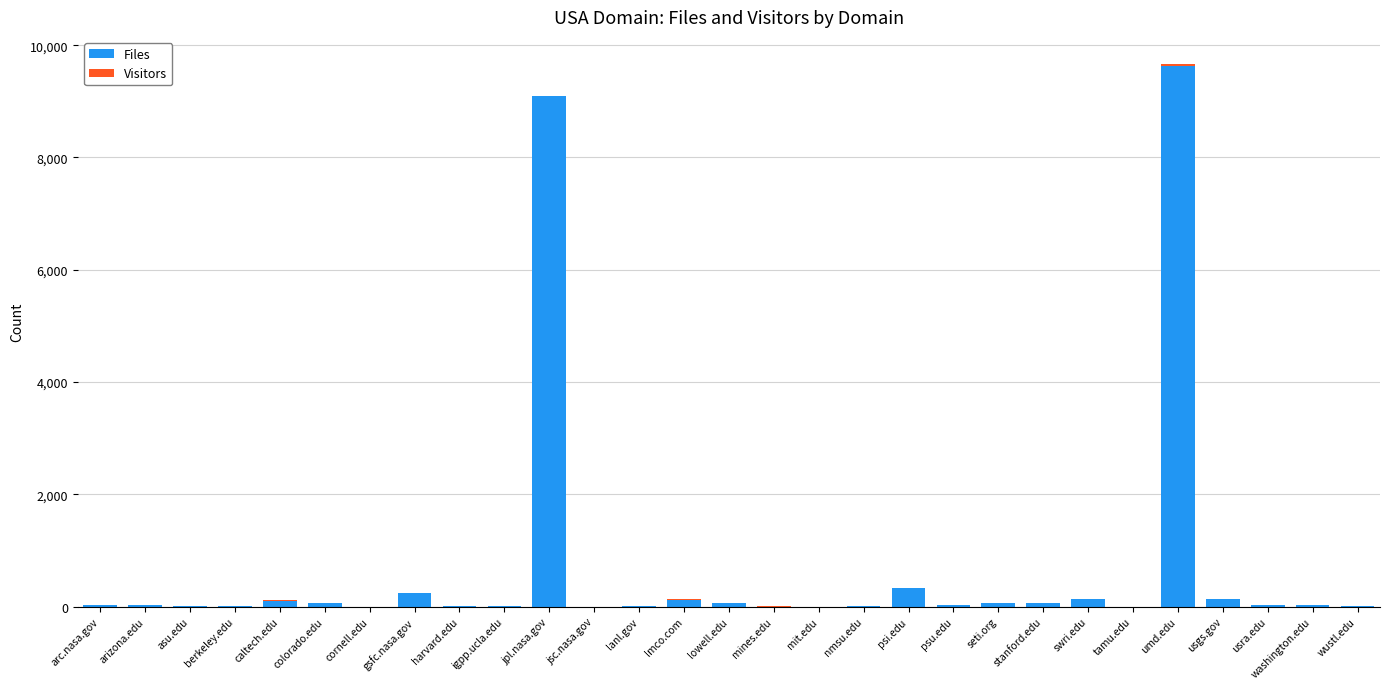

What is the maximum value for Files?

9635